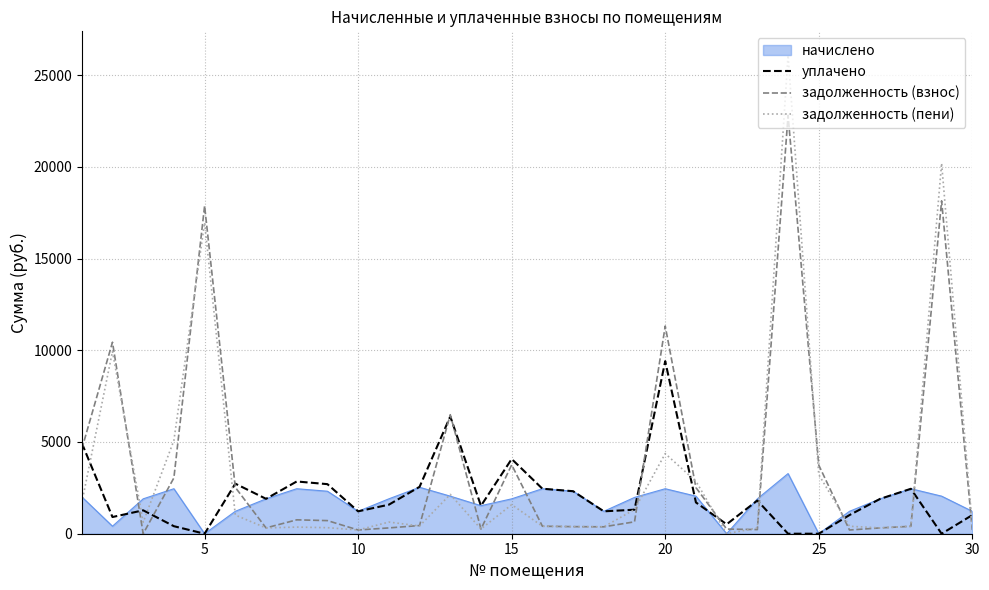

What is the greatest value displayed?

26081.4